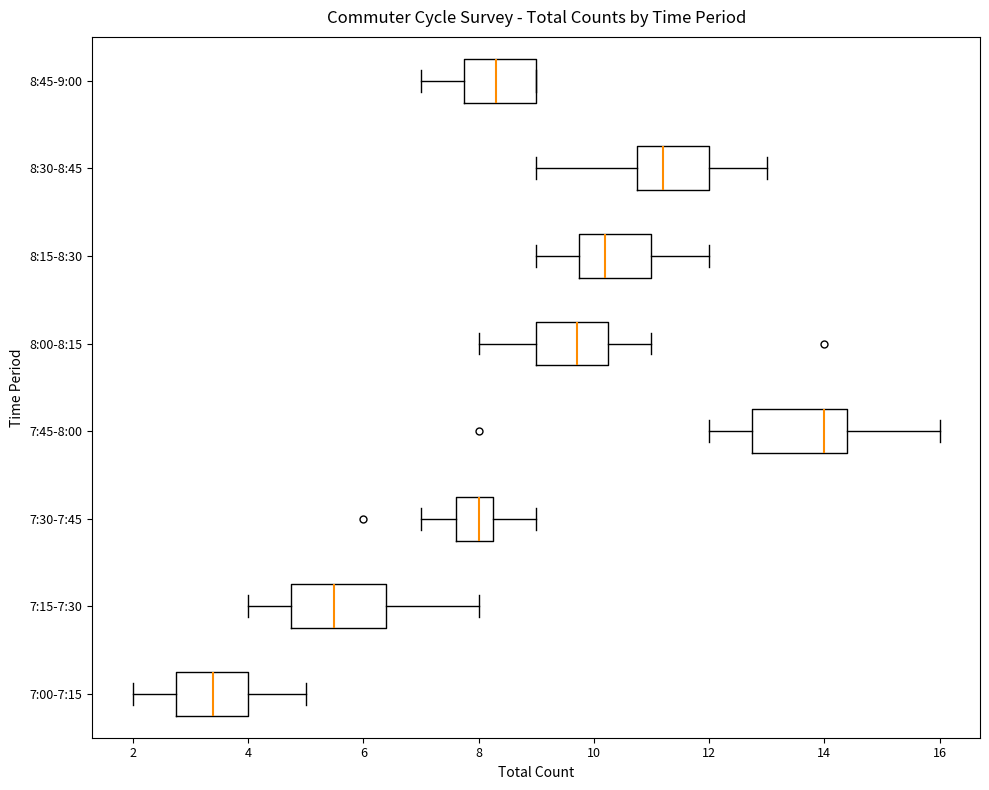

Reading bottom to top, transcribe this box plot: for each box, give where its median line is, the range the box spans, and where its two whiskers end, as read against the x-axis. The values are not printed on the chart, so give them approximately, as read against the axis.

7:00-7:15: median 3.4, box 2.8 to 4.0, whiskers 2.0 to 5.0
7:15-7:30: median 5.6, box 4.8 to 6.4, whiskers 4.0 to 8.0
7:30-7:45: median 8.0, box 7.6 to 8.2, whiskers 7.0 to 9.0
7:45-8:00: median 14.0, box 12.8 to 14.4, whiskers 12.0 to 16.0
8:00-8:15: median 9.8, box 9.0 to 10.2, whiskers 8.0 to 11.0
8:15-8:30: median 10.2, box 9.8 to 11.0, whiskers 9.0 to 12.0
8:30-8:45: median 11.2, box 10.8 to 12.0, whiskers 9.0 to 13.0
8:45-9:00: median 8.4, box 7.8 to 9.0, whiskers 7.0 to 9.0